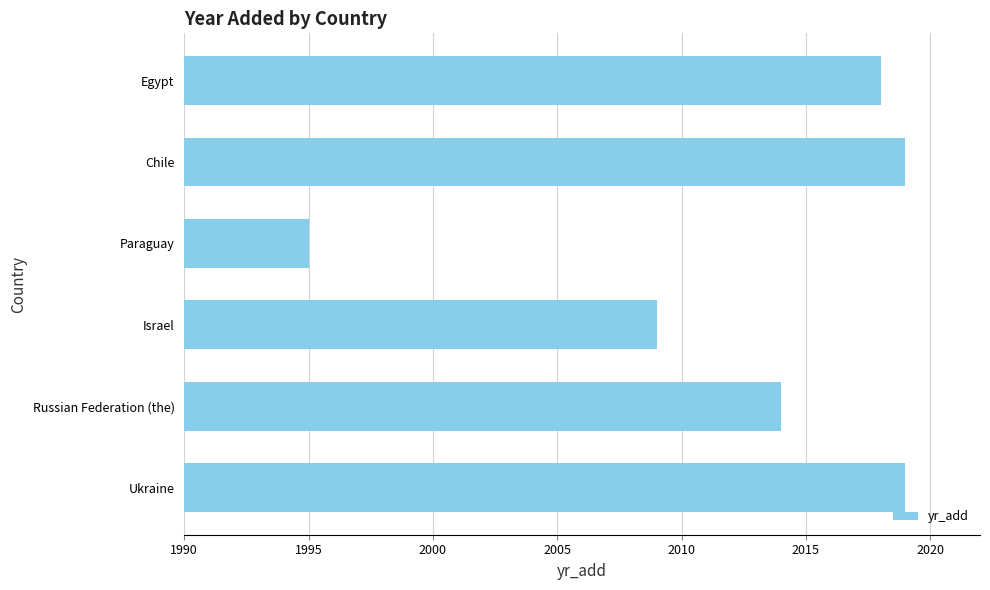

What is the average value?

2012